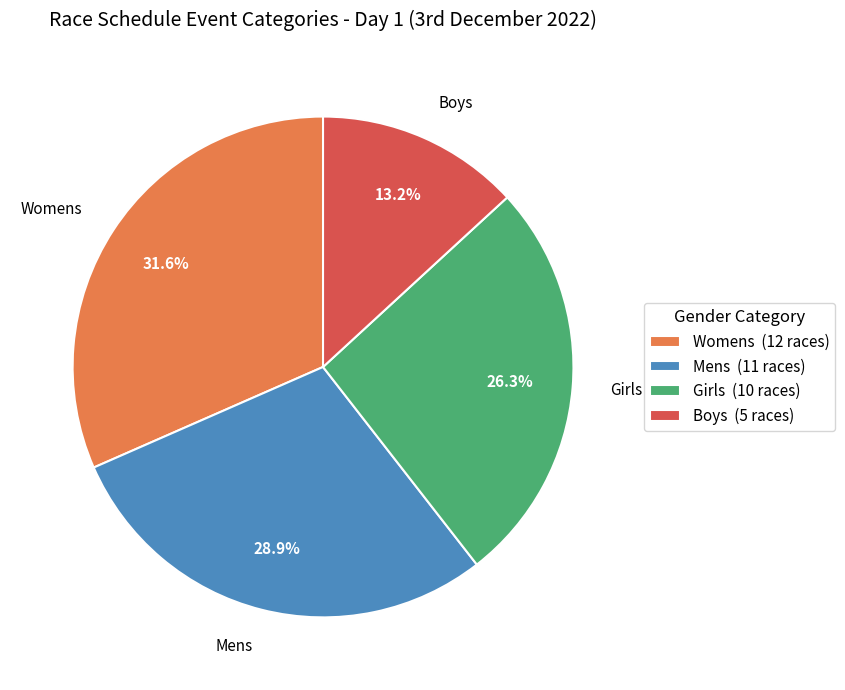

Between Mens (11 races) and Girls (10 races), which is larger?

Mens (11 races)